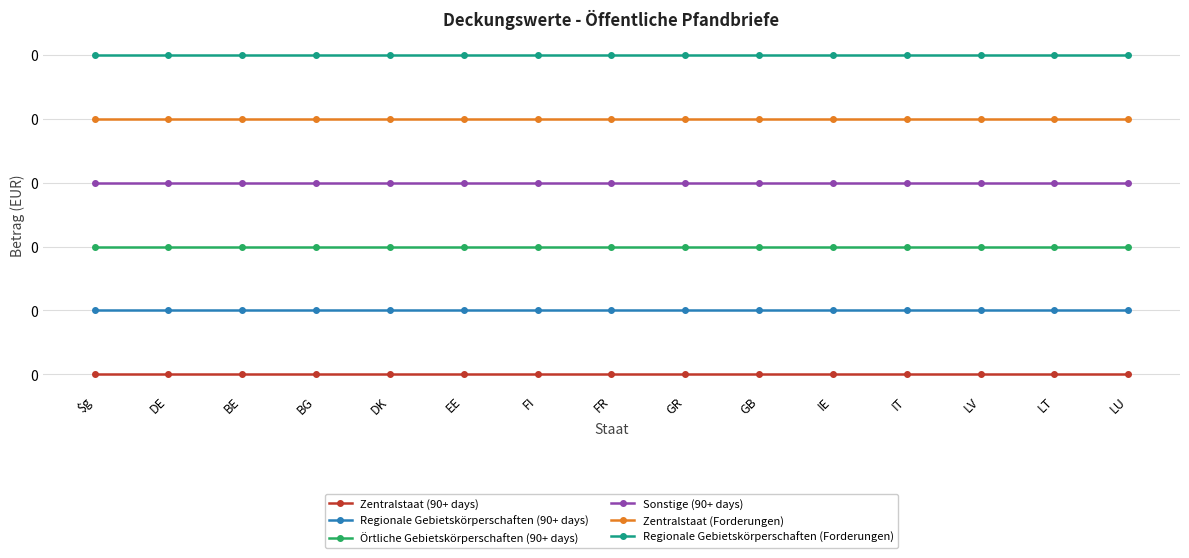

Is this an area chart (filled region under the line)?

No